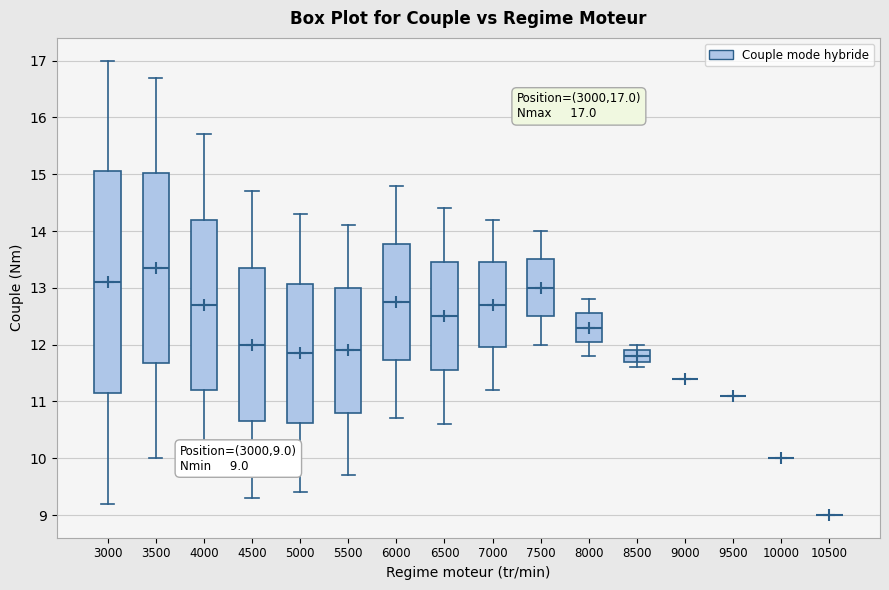

Comparing the boxes themselves (not the whiskers), which one is the tallest?

3000